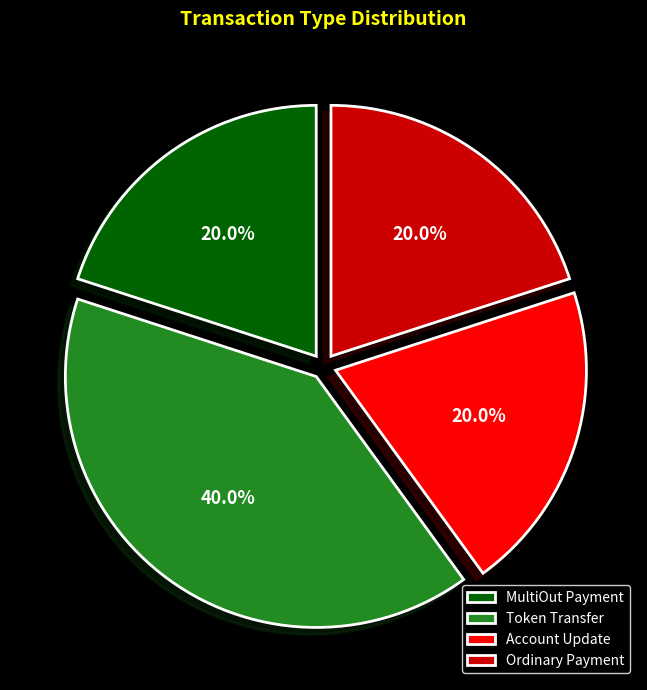

How much of the chart is everything except Account Update?

80.0%